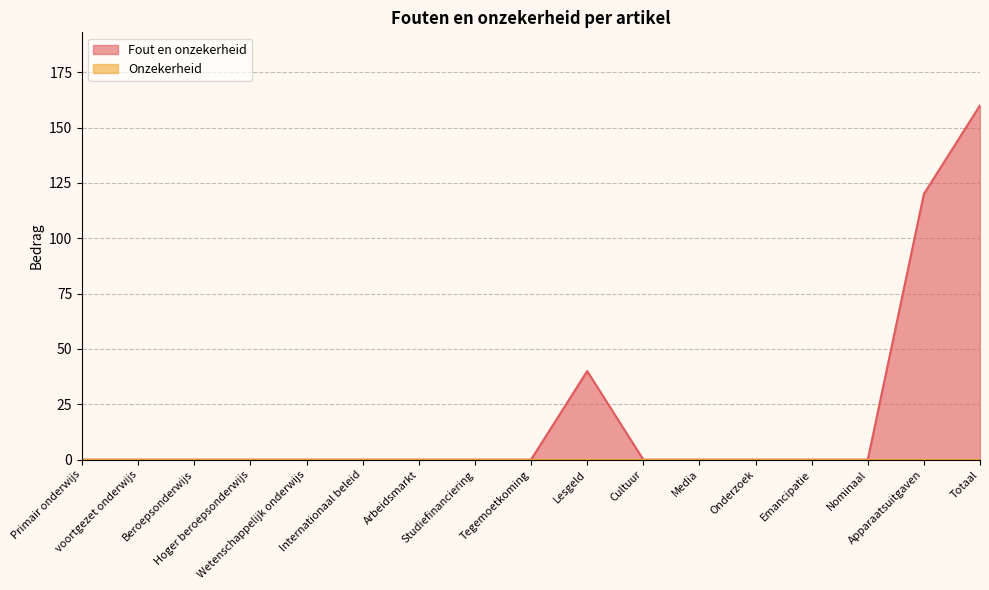

How many points are higher than both their immediate neighbors (excluding endpoints)?

1